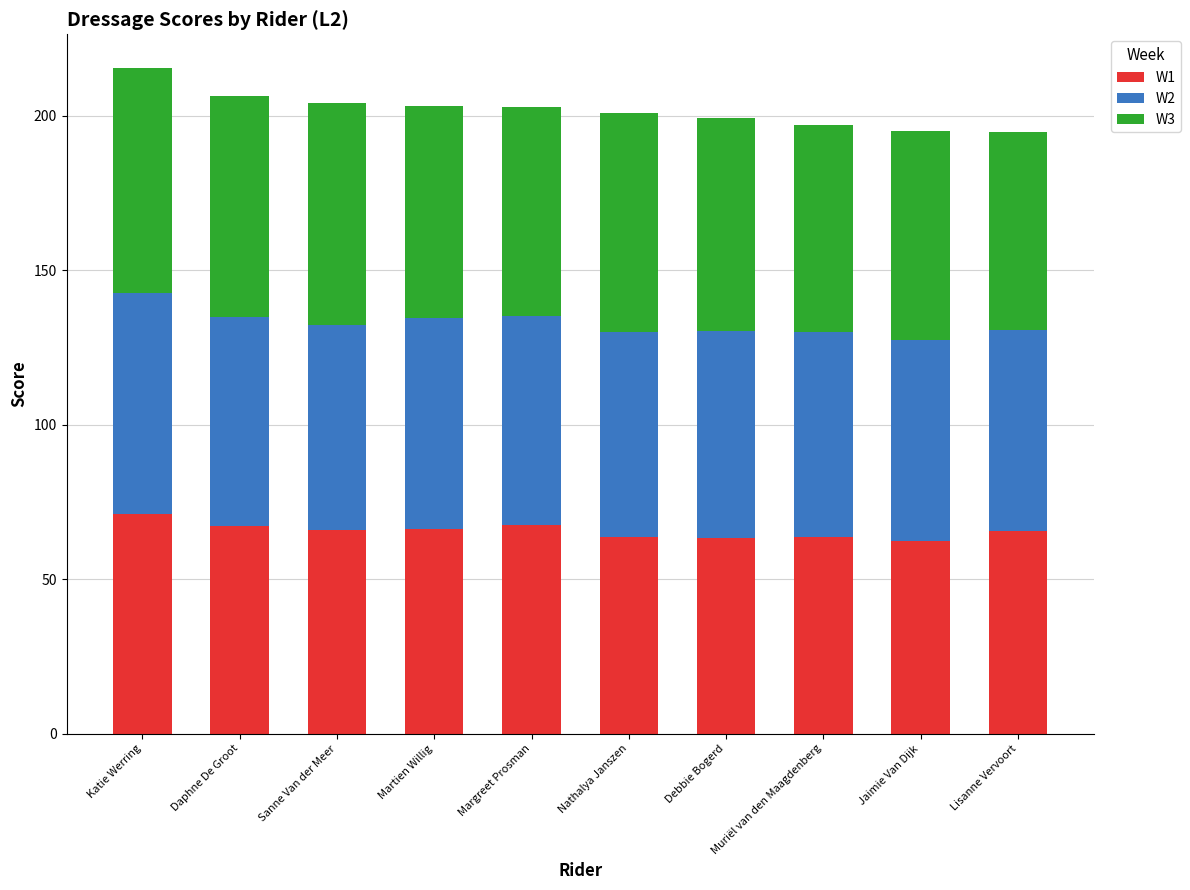

What are all the series names shown in the legend?

W1, W2, W3